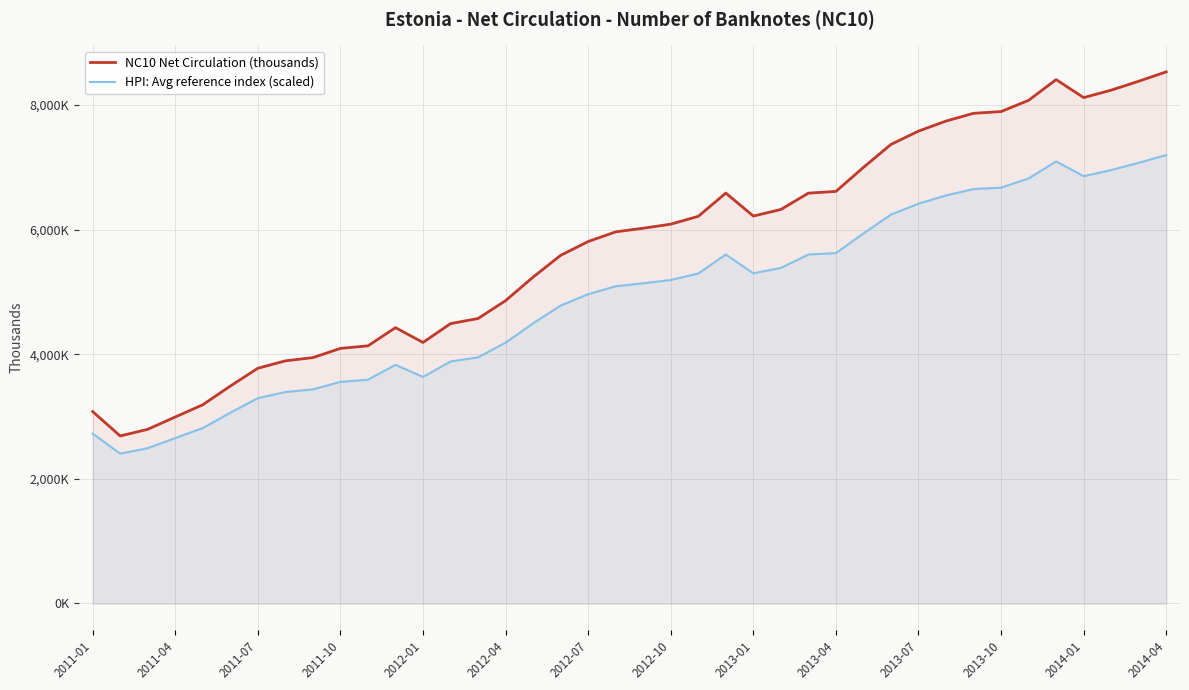

Count the number of categories in the chart.

40